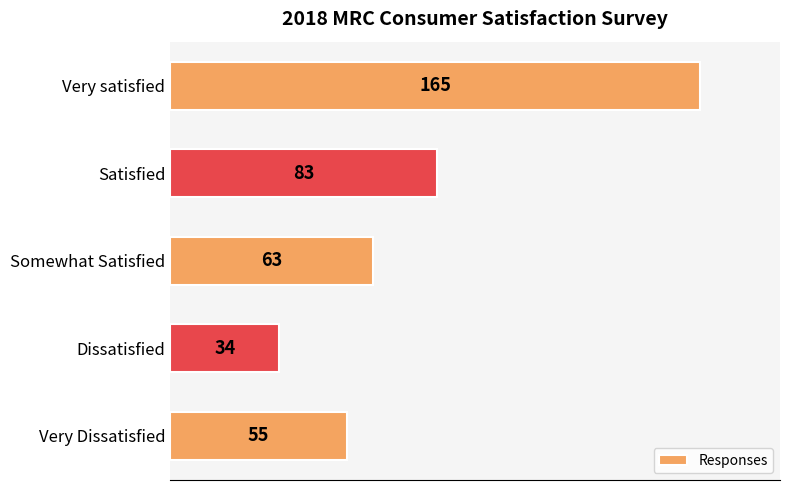

Reading bottom to top, transcribe all the data shown in this chart.

55	34	63	83	165